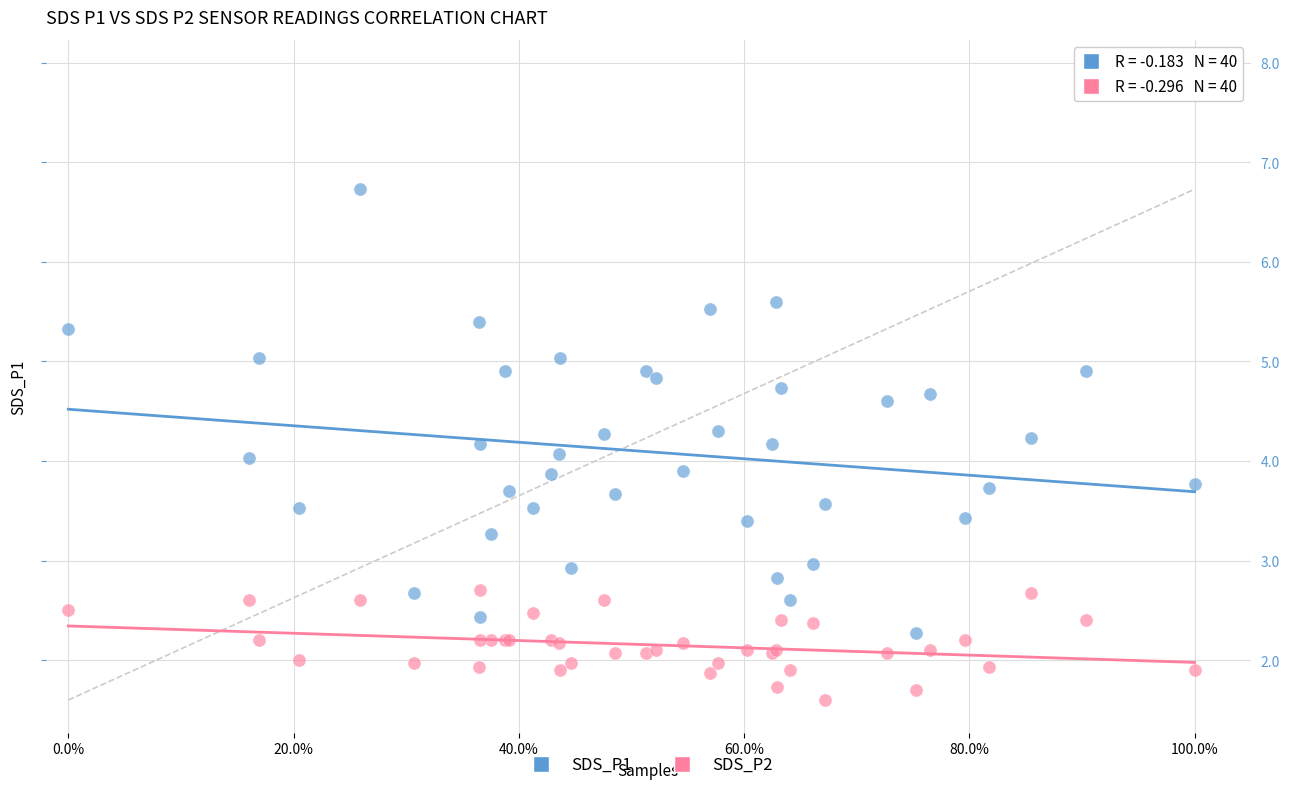

Which series has the largest Y range (max minus min)?

SDS_P1